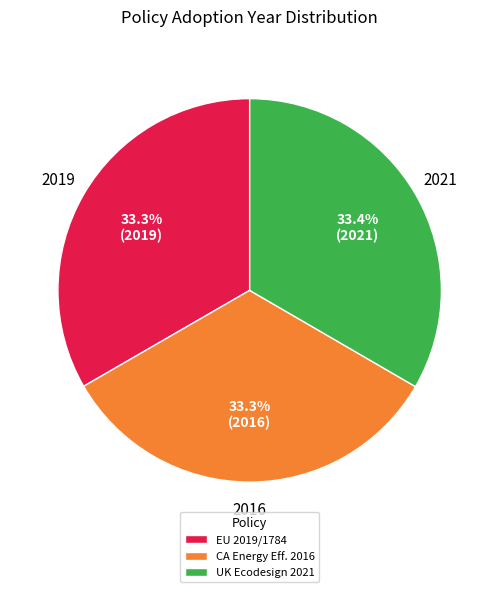

What is the total percentage of CA Energy Eff. 2016 and EU 2019/1784?

66.6%